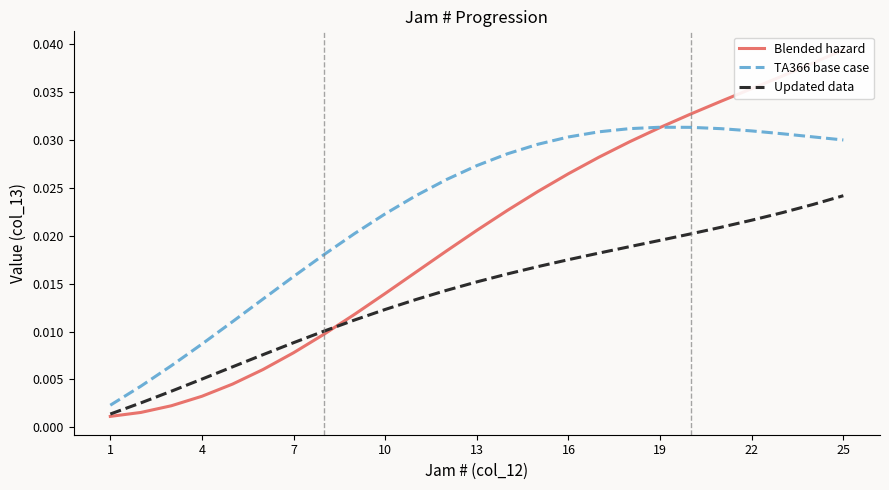

Is this an area chart (filled region under the line)?

No